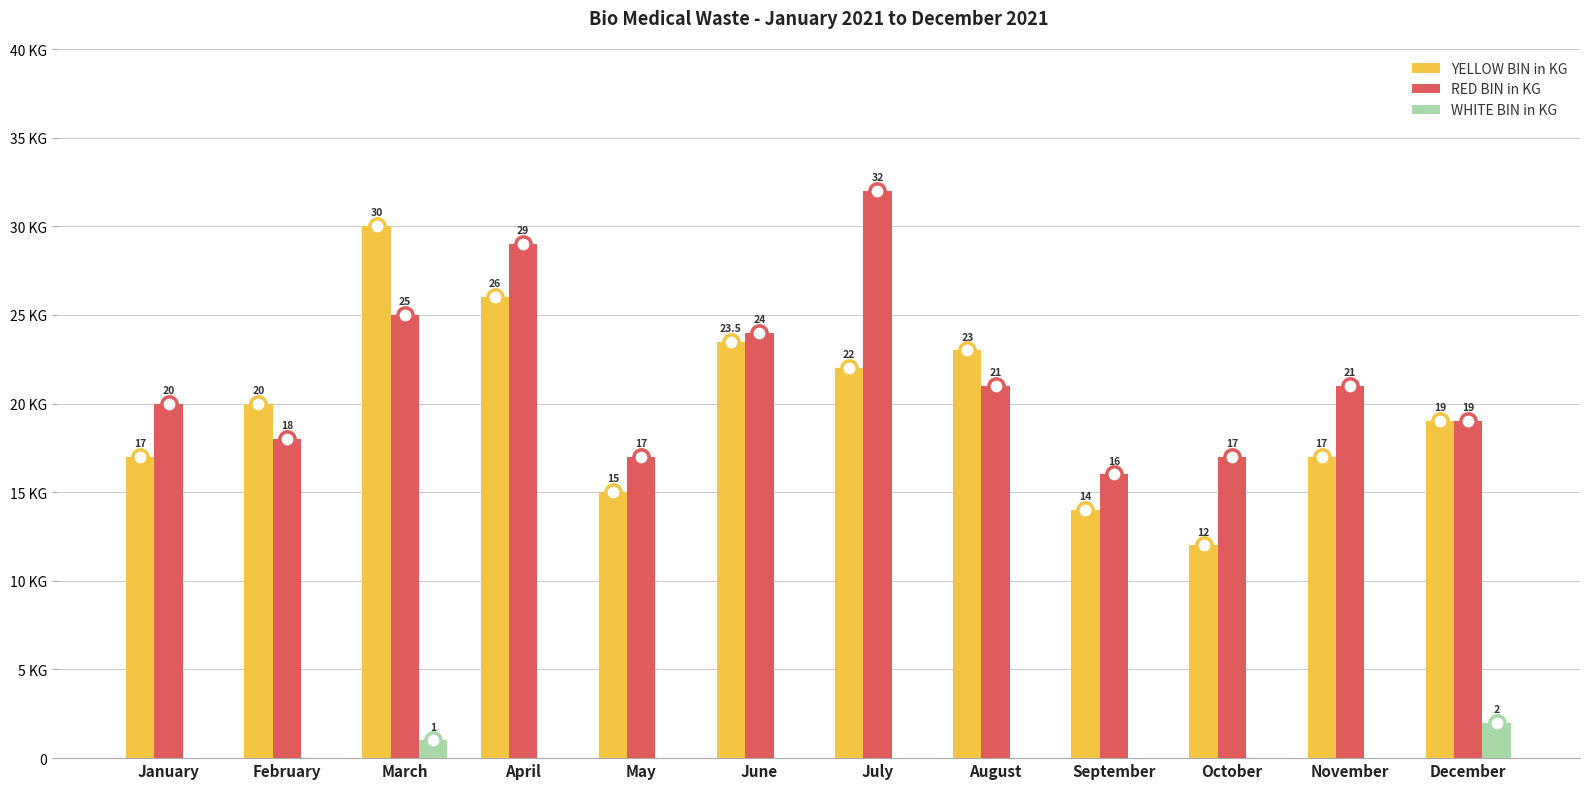

Rank the series by their maximum value, from highest to lowest.

RED BIN in KG, YELLOW BIN in KG, WHITE BIN in KG